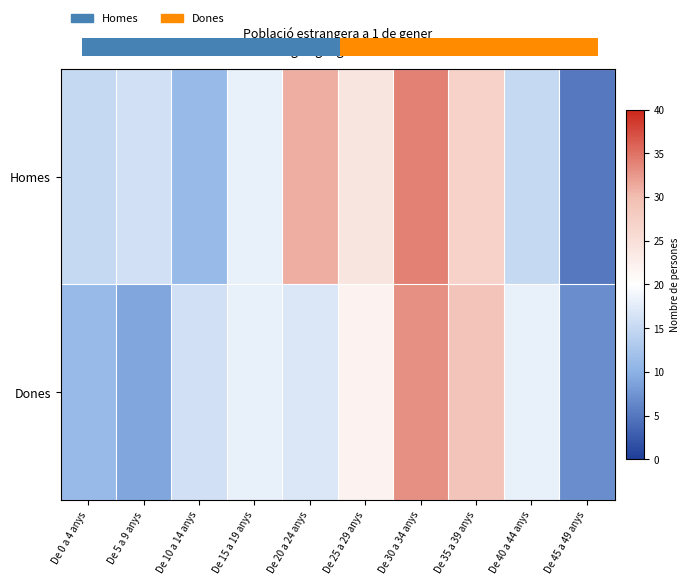

How many data points does each series have?

10